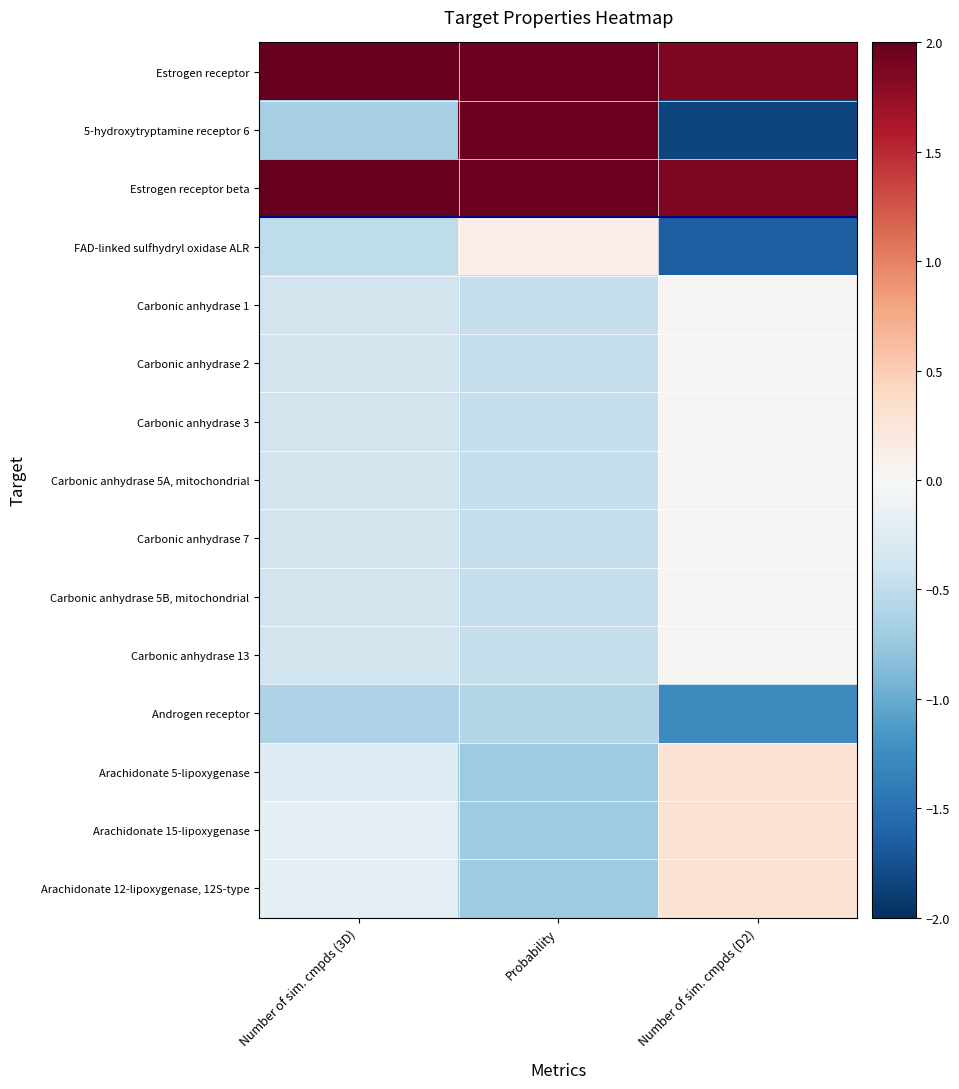

Reading right to left, list all the values displayed in this chart.

Estrogen receptor: Number of sim. cmpds (D2)=1.9	Probability=2.0	Number of sim. cmpds (3D)=2.5
5-hydroxytryptamine receptor 6: Number of sim. cmpds (D2)=-1.8	Probability=2.0	Number of sim. cmpds (3D)=-0.7
Estrogen receptor beta: Number of sim. cmpds (D2)=1.9	Probability=2.0	Number of sim. cmpds (3D)=2.5
FAD-linked sulfhydryl oxidase ALR: Number of sim. cmpds (D2)=-1.6	Probability=0.1	Number of sim. cmpds (3D)=-0.5
Carbonic anhydrase 1: Number of sim. cmpds (D2)=0.0	Probability=-0.5	Number of sim. cmpds (3D)=-0.4
Carbonic anhydrase 2: Number of sim. cmpds (D2)=0.0	Probability=-0.5	Number of sim. cmpds (3D)=-0.4
Carbonic anhydrase 3: Number of sim. cmpds (D2)=0.0	Probability=-0.5	Number of sim. cmpds (3D)=-0.4
Carbonic anhydrase 5A, mitochondrial: Number of sim. cmpds (D2)=0.0	Probability=-0.5	Number of sim. cmpds (3D)=-0.4
Carbonic anhydrase 7: Number of sim. cmpds (D2)=0.0	Probability=-0.5	Number of sim. cmpds (3D)=-0.4
Carbonic anhydrase 5B, mitochondrial: Number of sim. cmpds (D2)=0.0	Probability=-0.5	Number of sim. cmpds (3D)=-0.4
Carbonic anhydrase 13: Number of sim. cmpds (D2)=0.0	Probability=-0.5	Number of sim. cmpds (3D)=-0.4
Androgen receptor: Number of sim. cmpds (D2)=-1.3	Probability=-0.6	Number of sim. cmpds (3D)=-0.6
Arachidonate 5-lipoxygenase: Number of sim. cmpds (D2)=0.3	Probability=-0.7	Number of sim. cmpds (3D)=-0.3
Arachidonate 15-lipoxygenase: Number of sim. cmpds (D2)=0.3	Probability=-0.7	Number of sim. cmpds (3D)=-0.2
Arachidonate 12-lipoxygenase, 12S-type: Number of sim. cmpds (D2)=0.3	Probability=-0.7	Number of sim. cmpds (3D)=-0.2